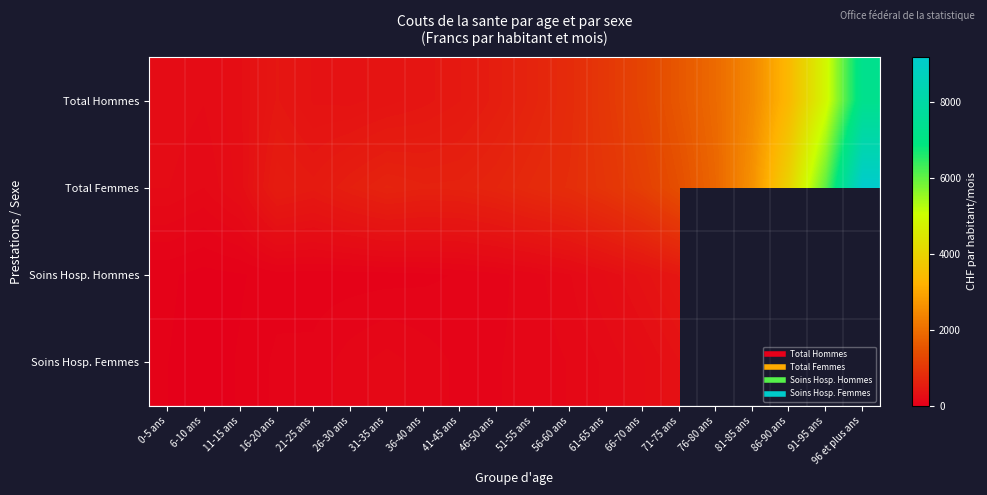

Is it true that Total Hommes equals 3386.2 at 86-90 ans?

True